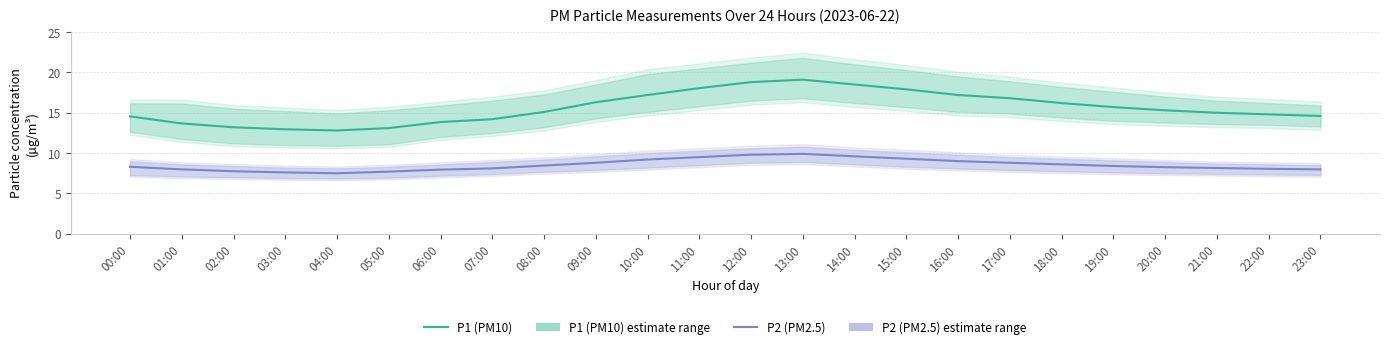

Which category has the highest value across all series?

13:00